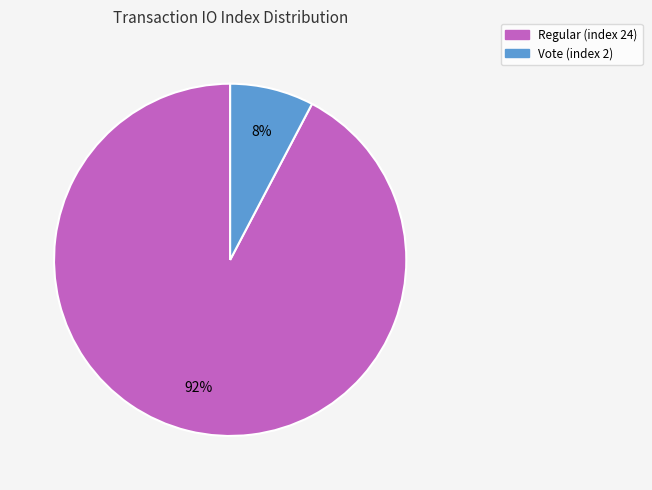

To the nearest percent, what percentage of the pie is Vote (index 2)?

8%